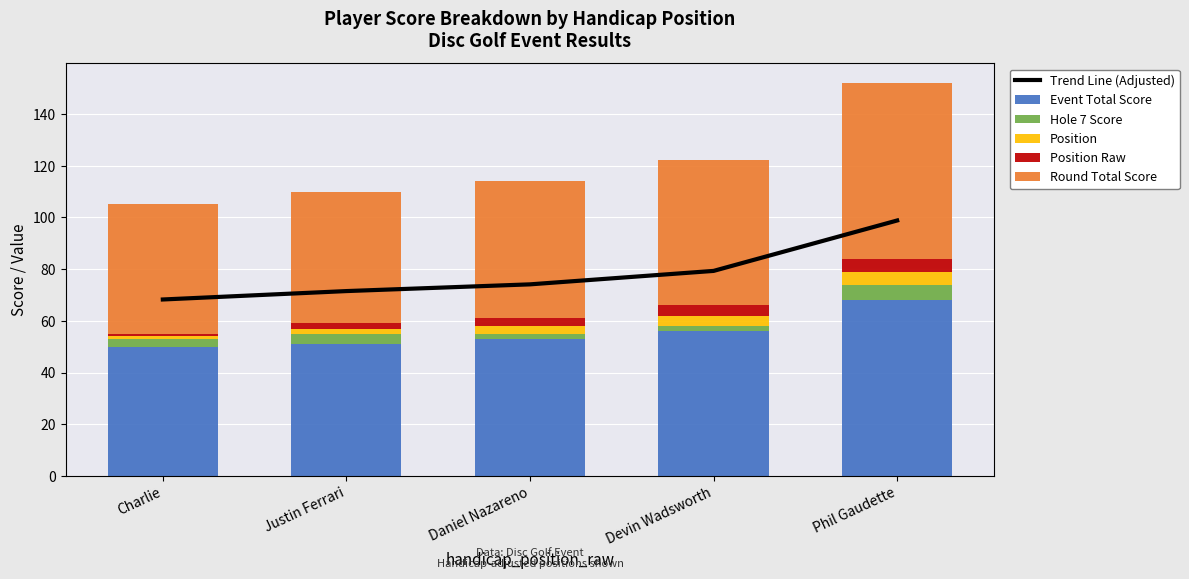

Read the Trend Line (Adjusted) value at Devin Wadsworth.

79.3